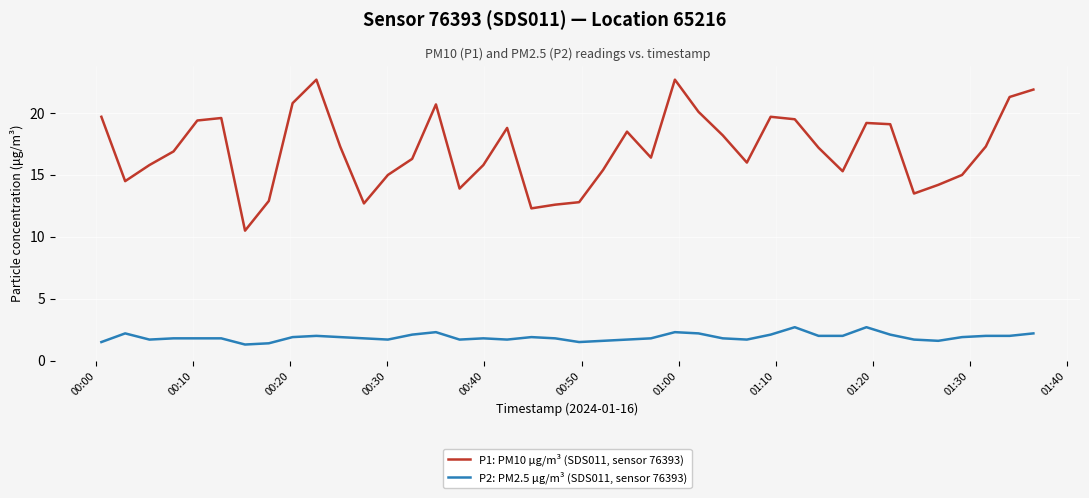

Which series has the widest spread of values?

P1: PM10 μg/m³ (SDS011, sensor 76393)